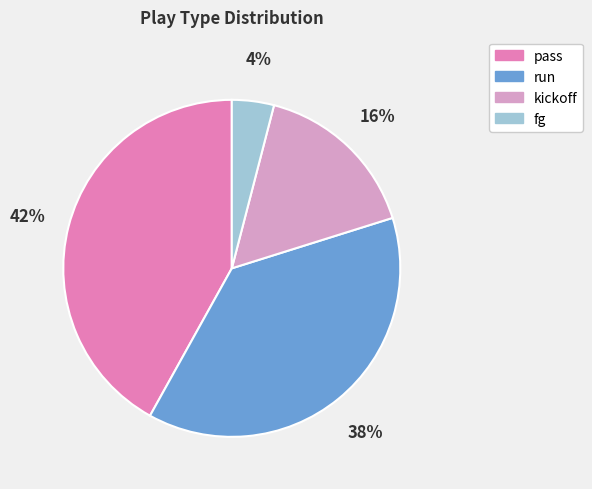

True or false: fg accounts for 15% of the total.

False